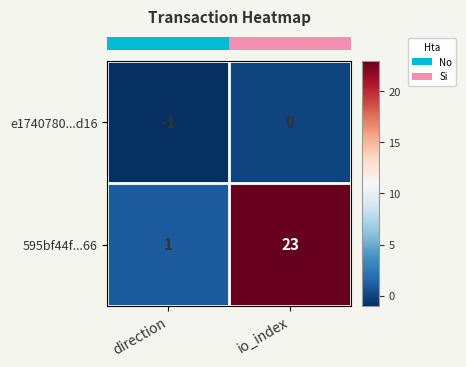

The value of e1740780...d16 at direction is -1. True or false?

True